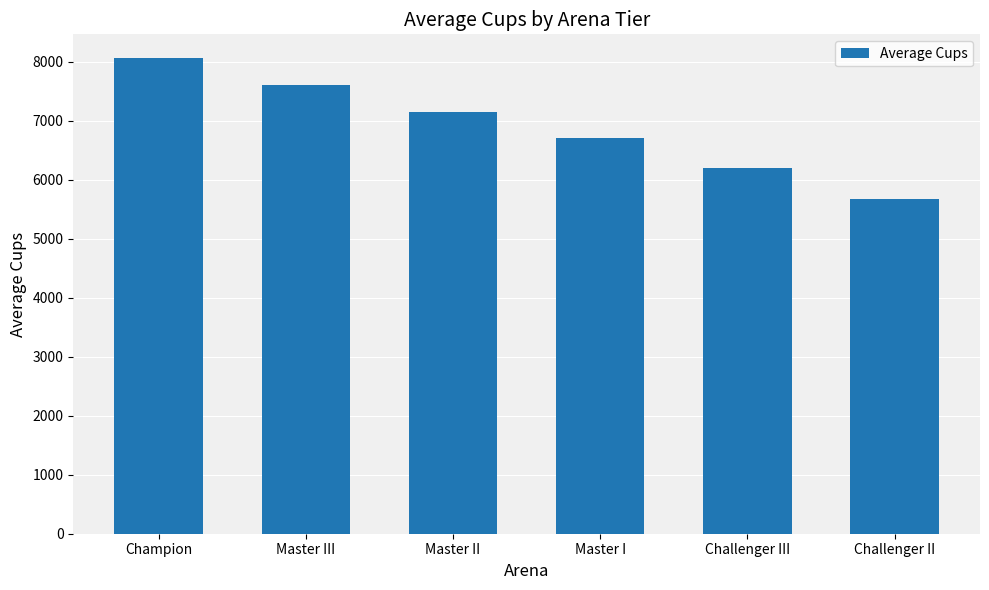

What is the sum of all values?

41427.4